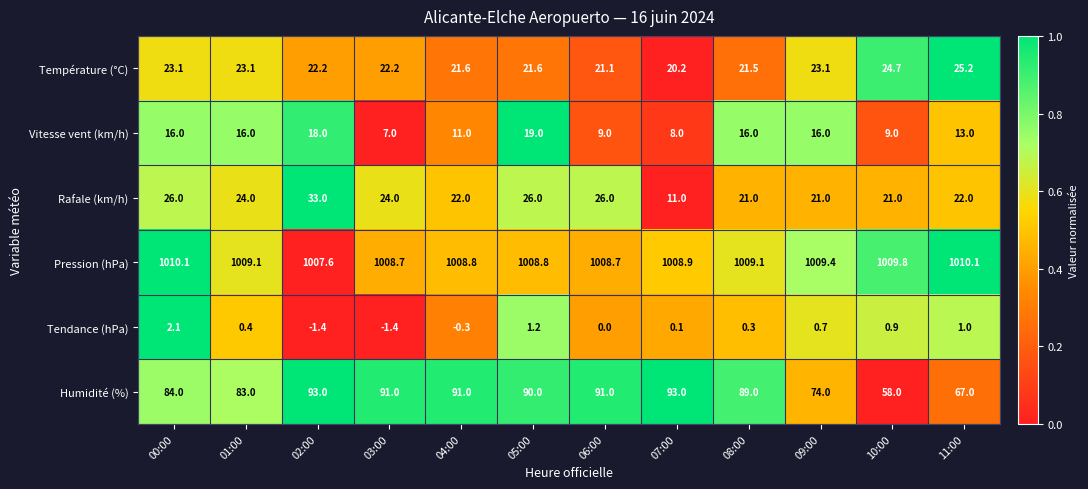

What is the sum of all Température (°C) values?

269.6